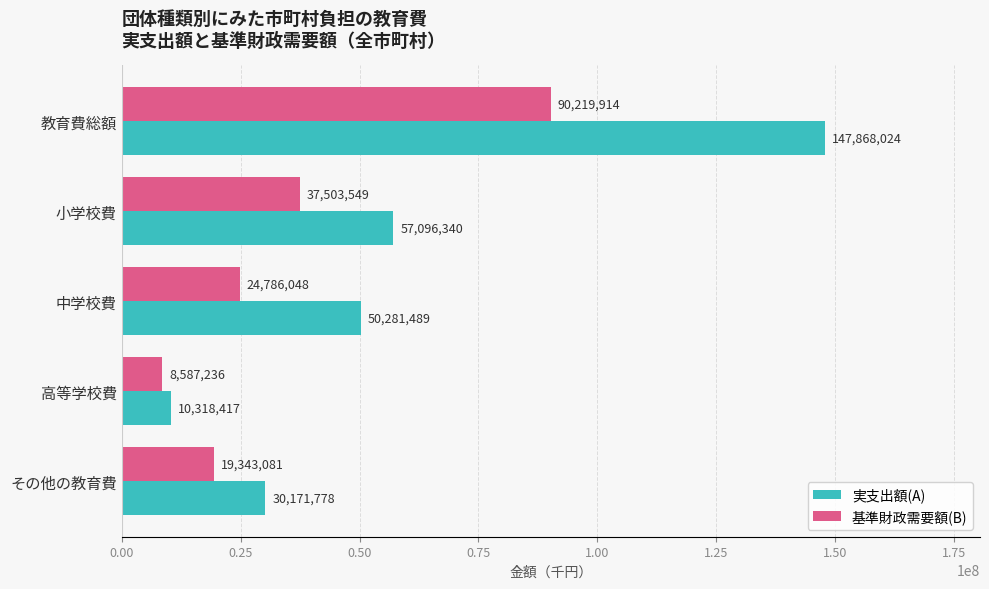

List the series in order of their overall mean, highest first.

実支出額(A), 基準財政需要額(B)